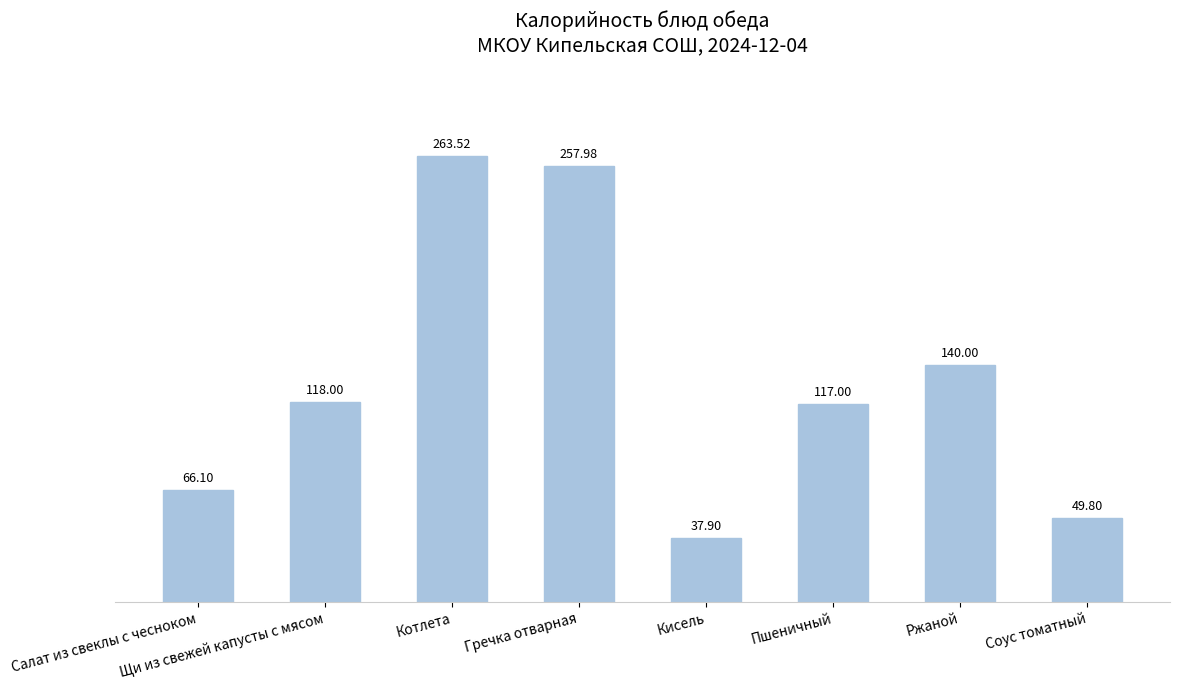

Reading left to right, extract all data points from this chart.

66.1	118.0	263.5	258.0	37.9	117.0	140.0	49.8